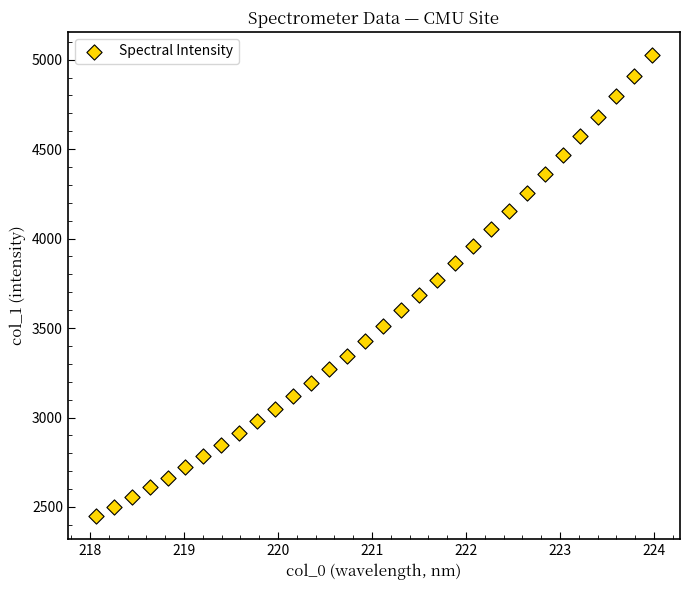

What is the range of Y values (max minus min)?

2577.7